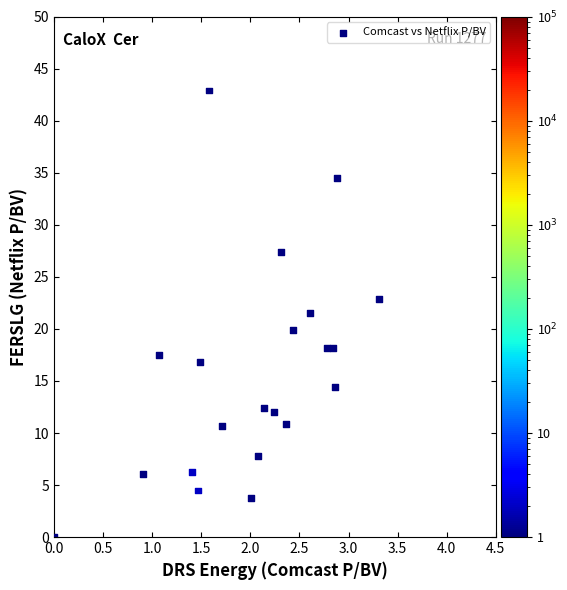

What Y value in the scatter plot is closest to 21?

21.6